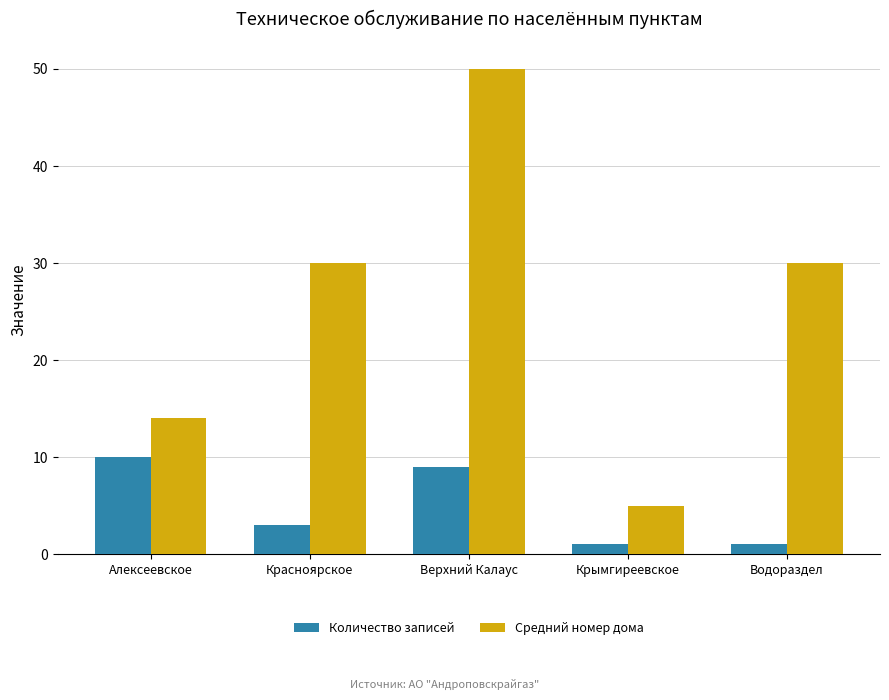

Between Красноярское and Крымгиреевское, which series saw the biggest shift?

Средний номер дома